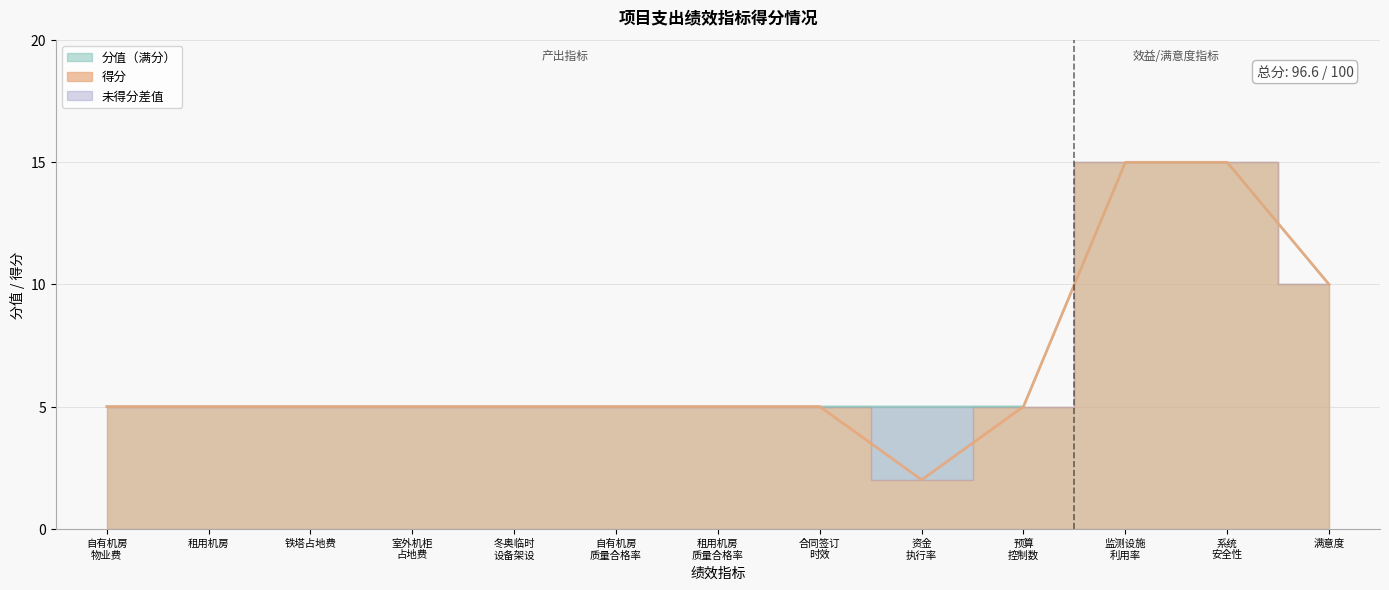

True or false: 得分 has more than 2 points higher than both neighbors.

False